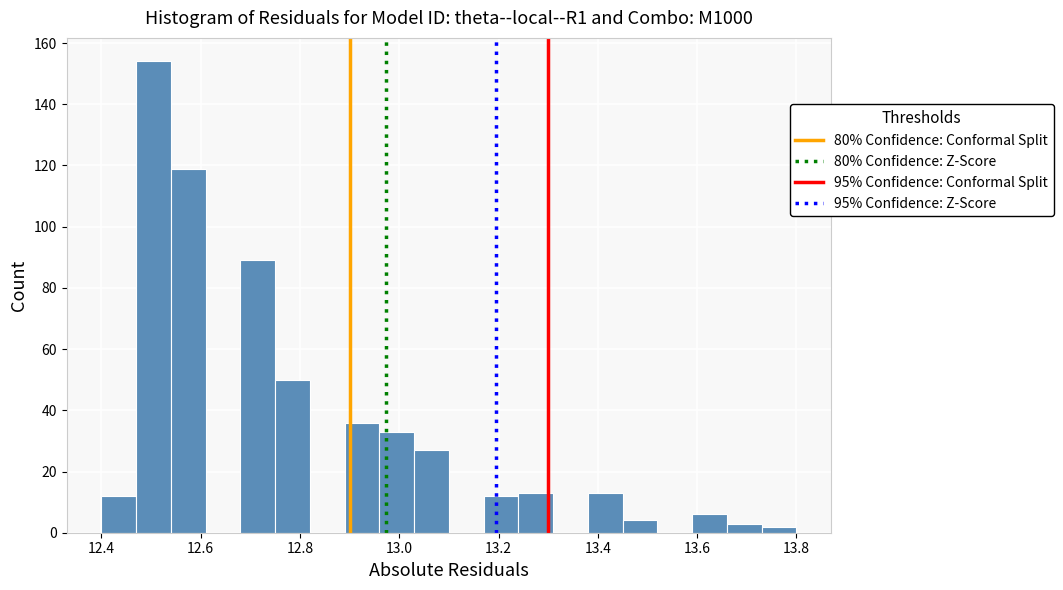

Read against the x-axis, roughly where is the centre of the tallest bar?

12.50